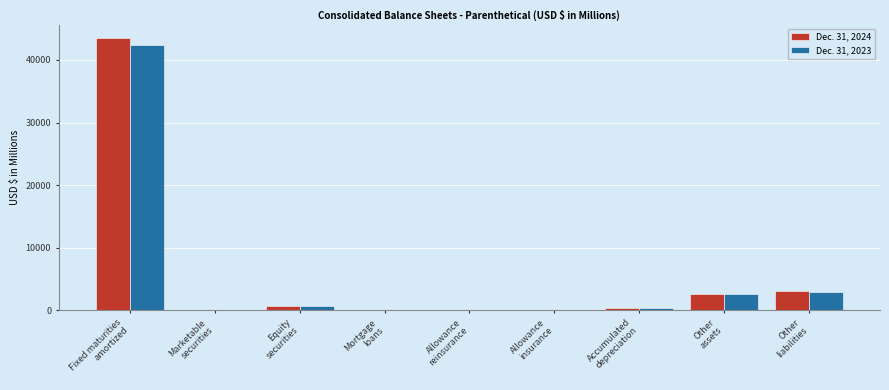

What is the greatest value displayed?

43481